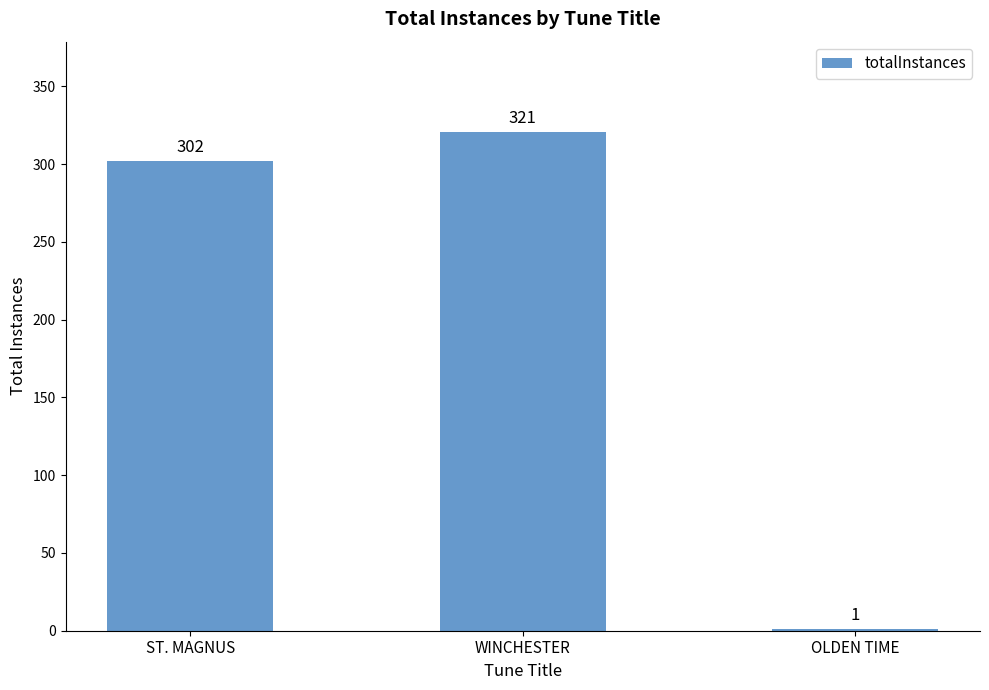

Reading left to right, list all the values displayed in this chart.

ST. MAGNUS=302	WINCHESTER=321	OLDEN TIME=1